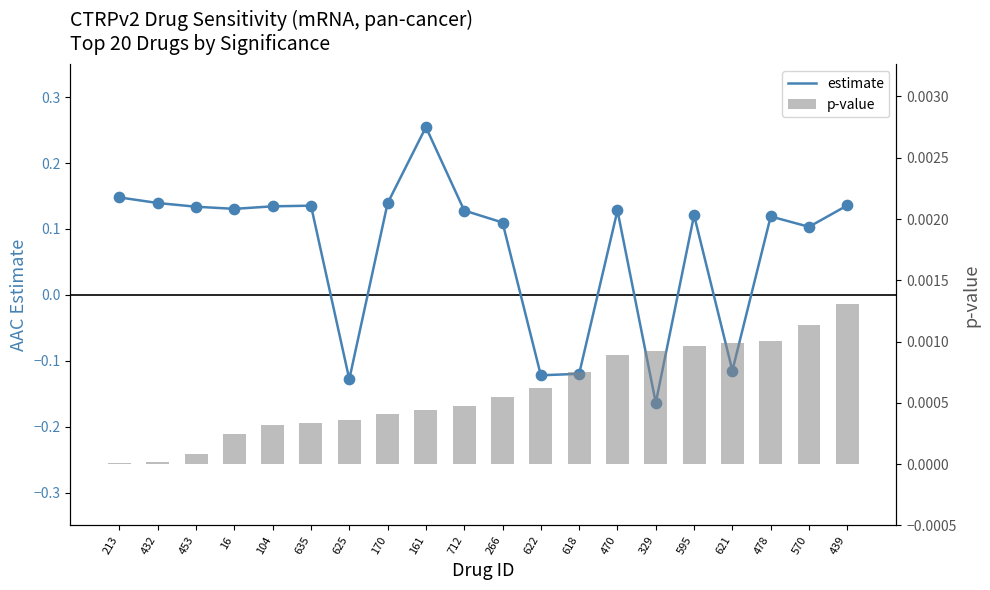

Which series has the largest total across all categories?

estimate